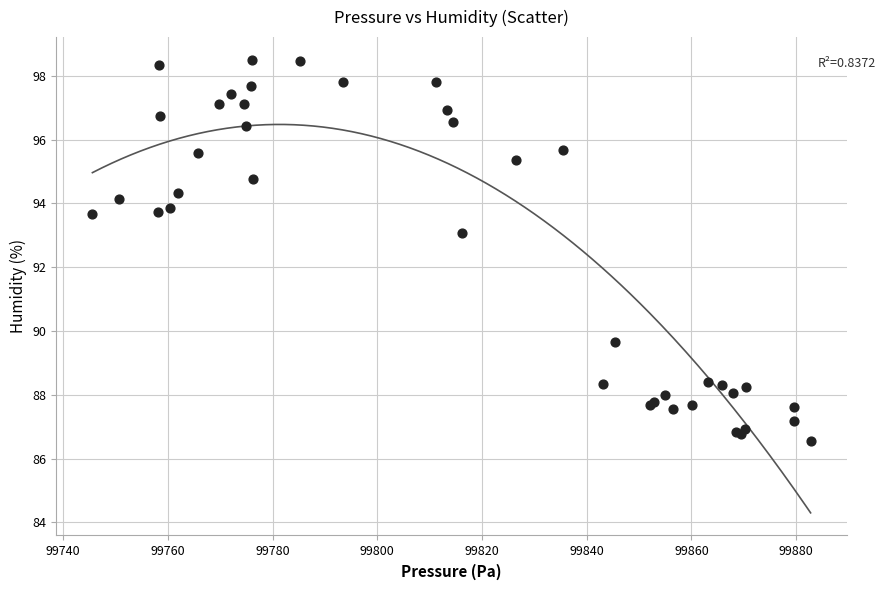

What Y value in the scatter plot is closest to 92?

93.1